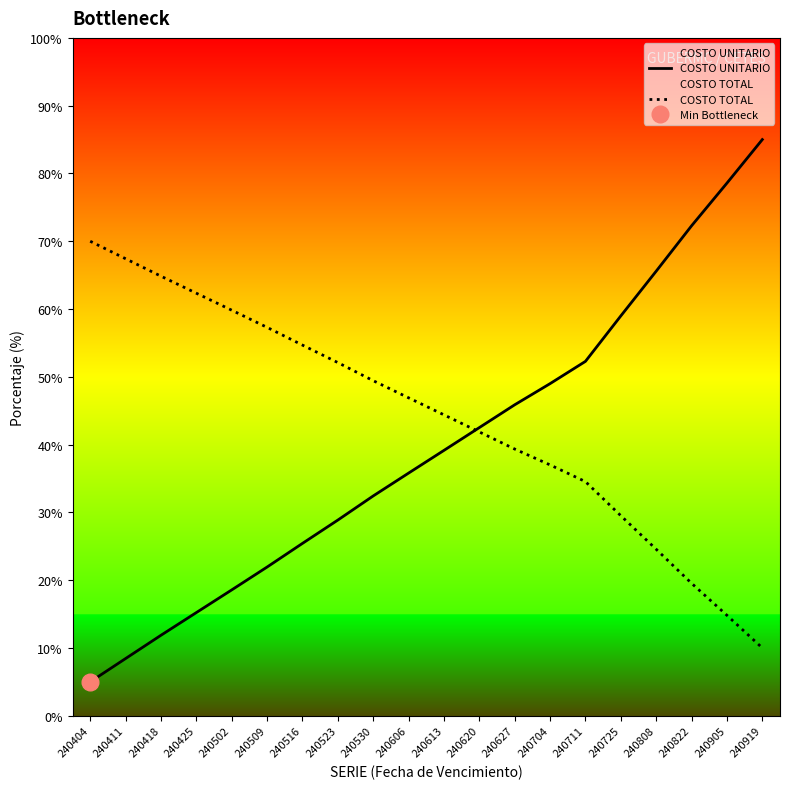

Which category has the highest value across all series?

240919